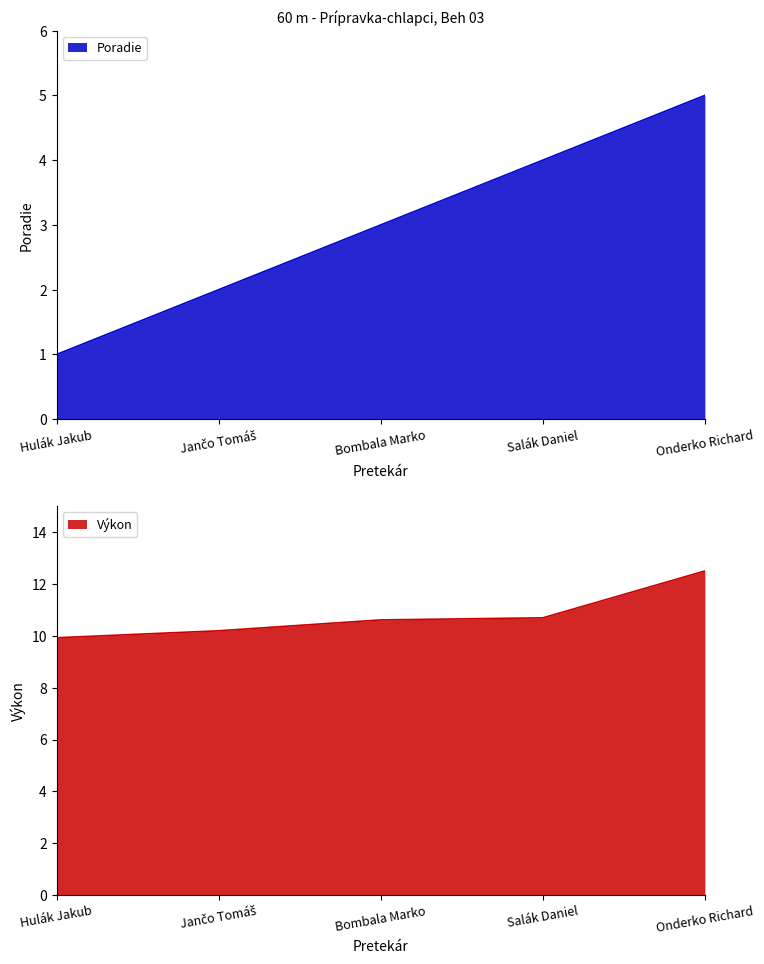

What is the greatest value displayed?

12.5